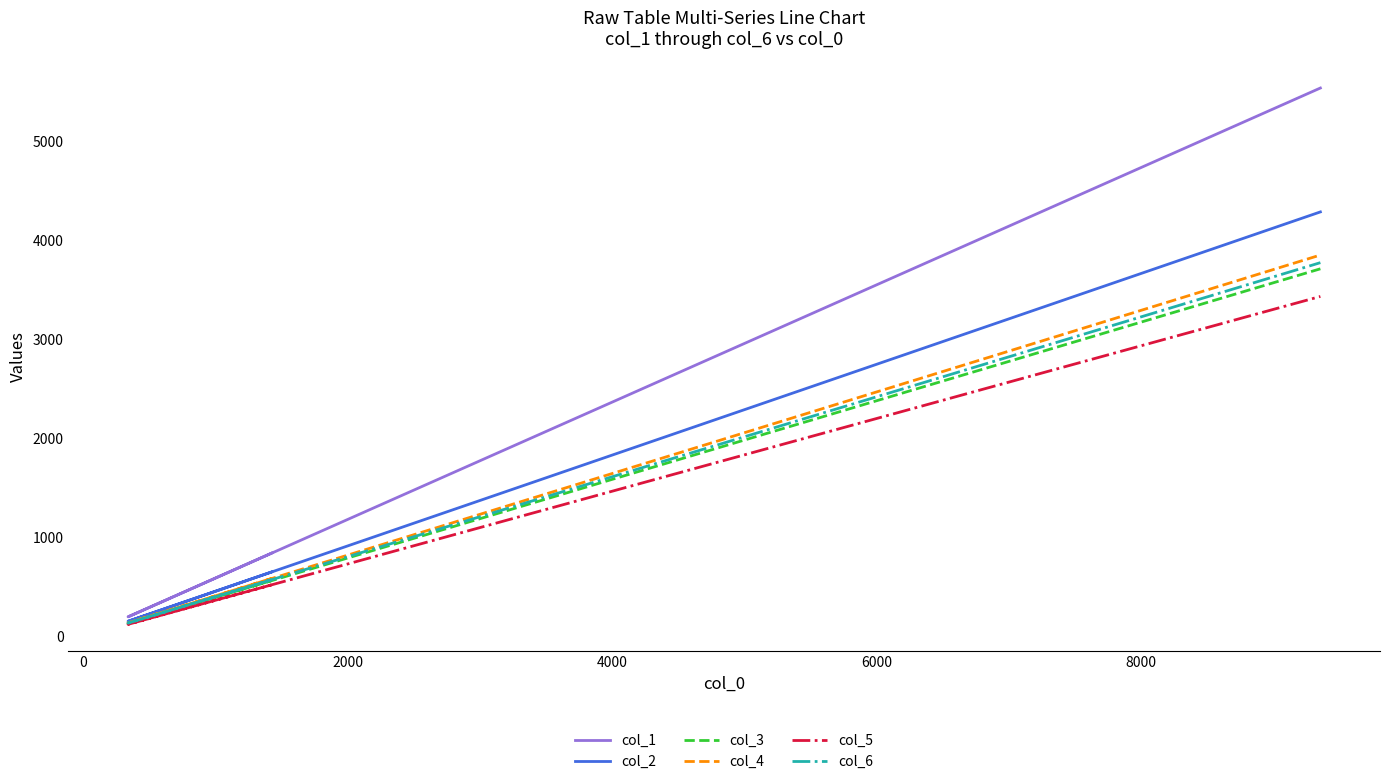

Reading left to right, what are all the values shown in this chart?

col_1: 841	309	206	199	276	507	1181	5534
col_2: 651	239	160	154	214	393	914	4284
col_3: 564	207	138	133	185	340	792	3710
col_4: 585	215	143	138	192	353	821	3849
col_5: 521	192	128	123	171	315	732	3431
col_6: 573	211	141	136	188	346	805	3772